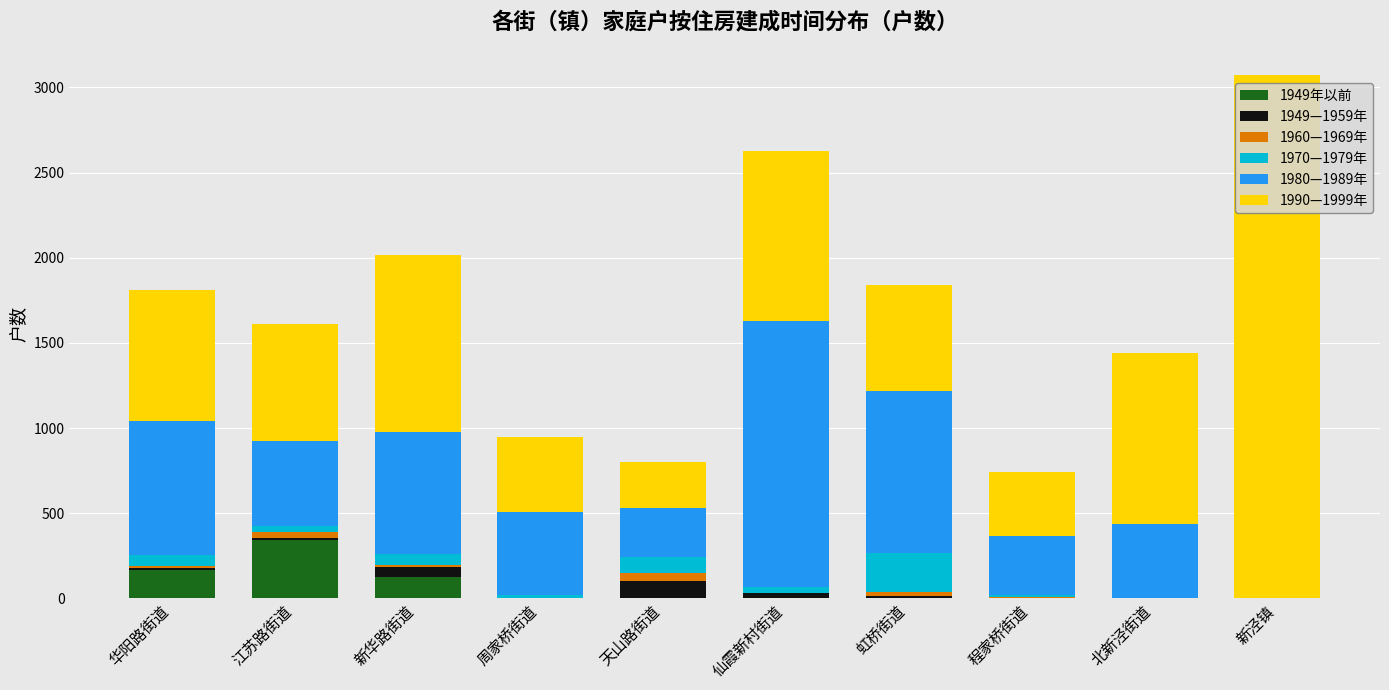

At which category is the sum across all series the highest?

新泾镇